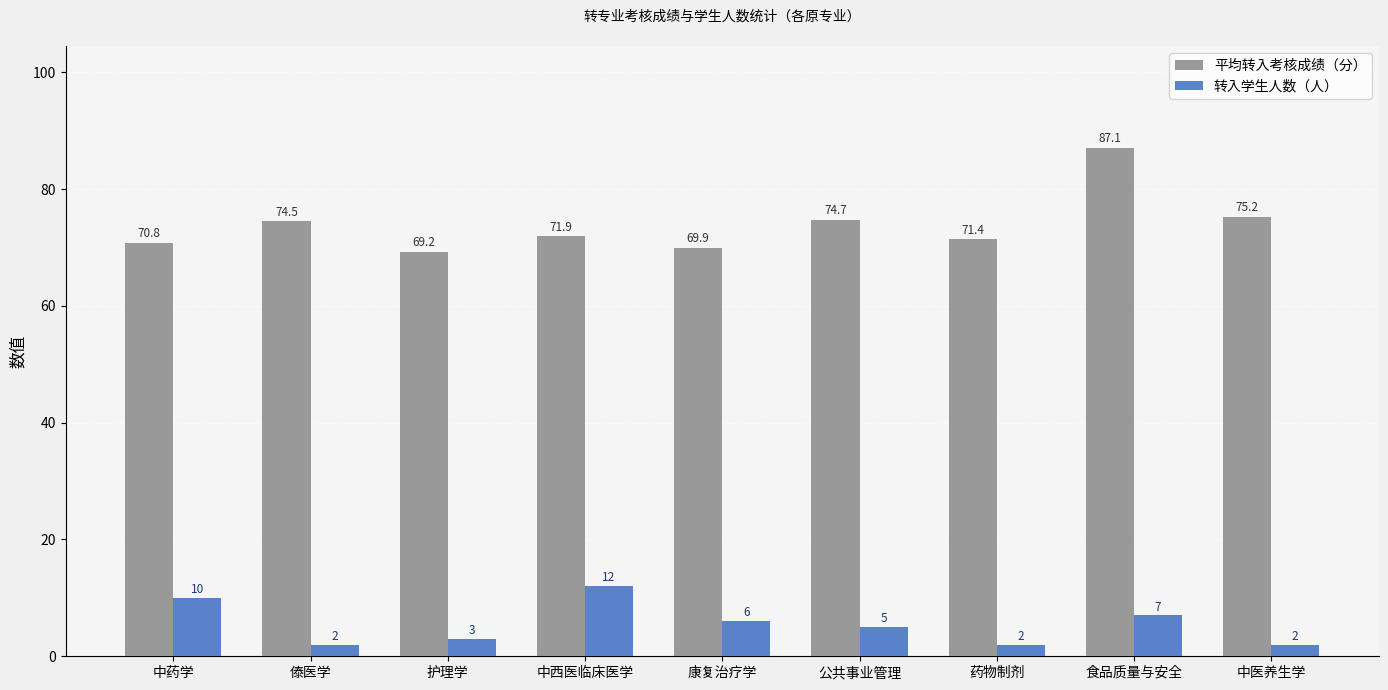

At which label is 平均转入考核成绩（分） closest to 78?

中医养生学